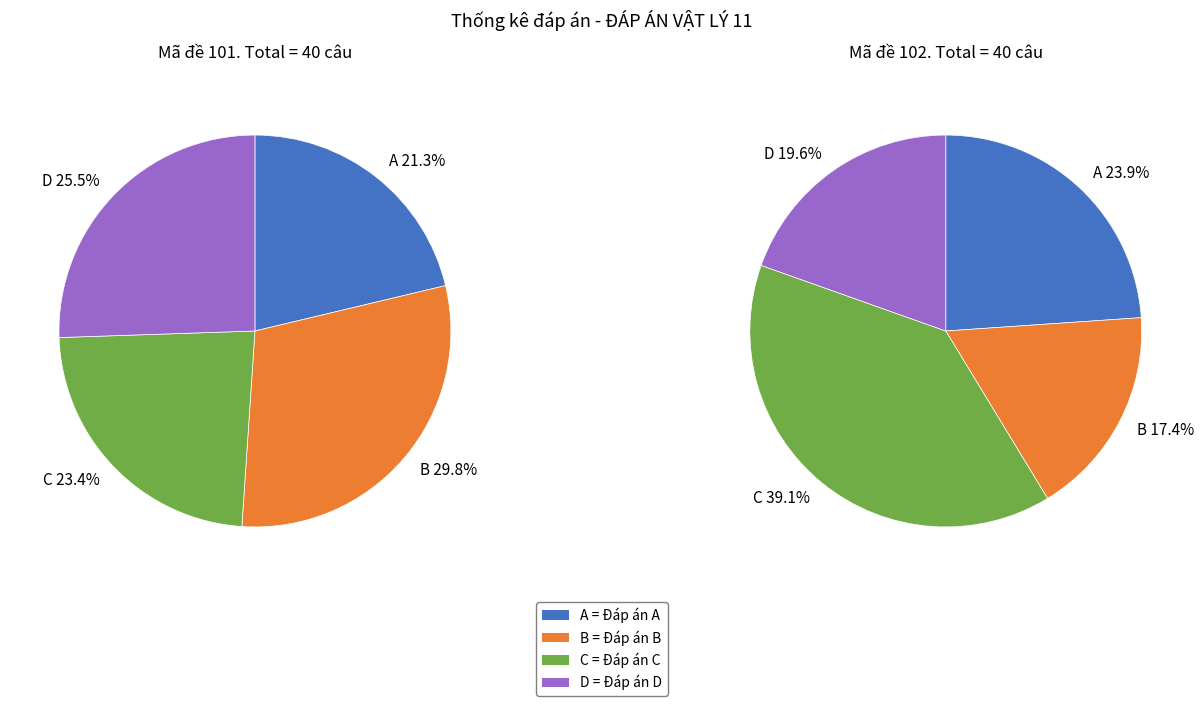

Which category has the smallest portion of the pie?

B